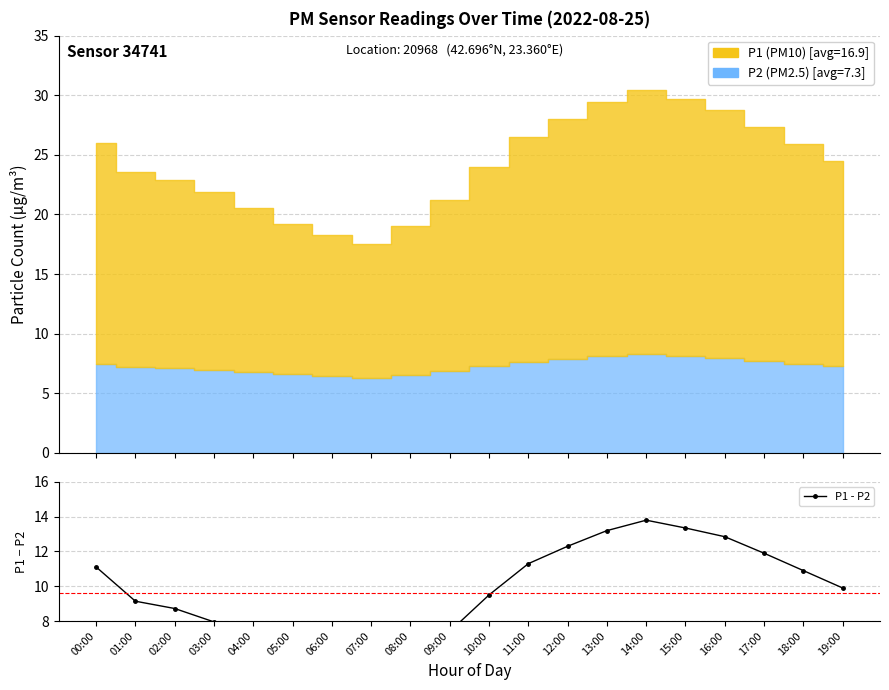

True or false: the data shows 14.8 at 11:00.

False